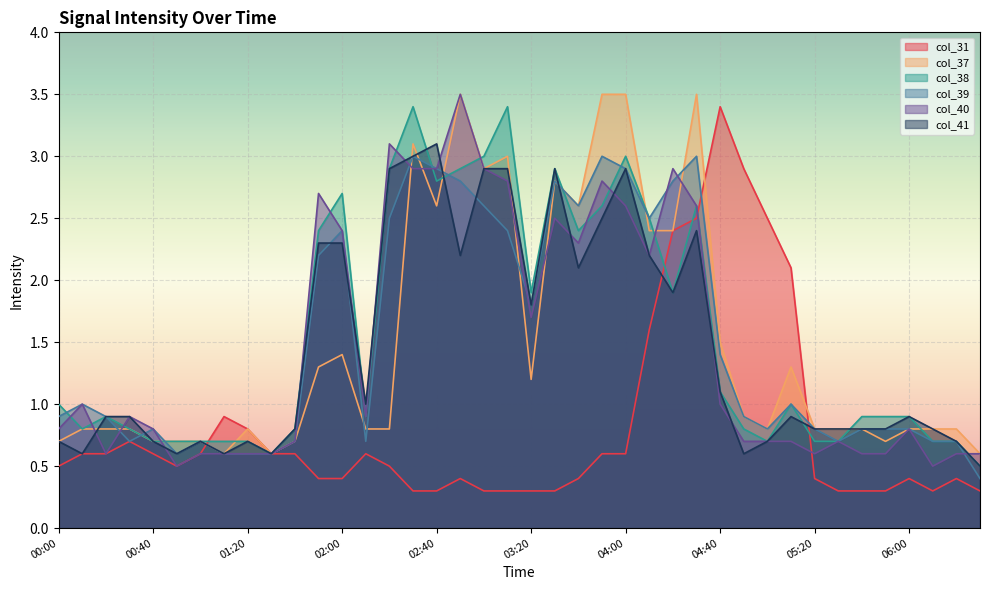

What is the label of the 8th point from the left?

01:10